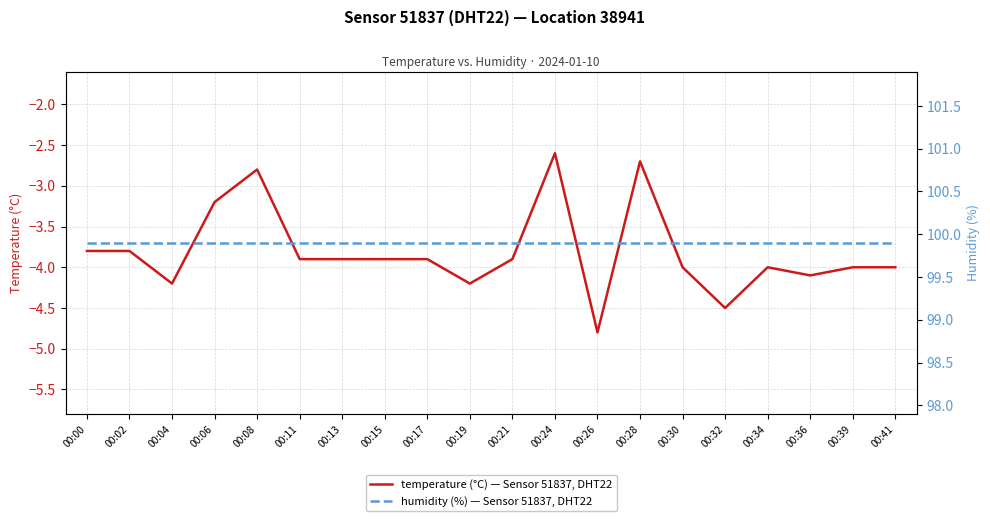

What is the sum of the humidity (%) — Sensor 51837, DHT22 values at 00:28 and 00:39?

199.8